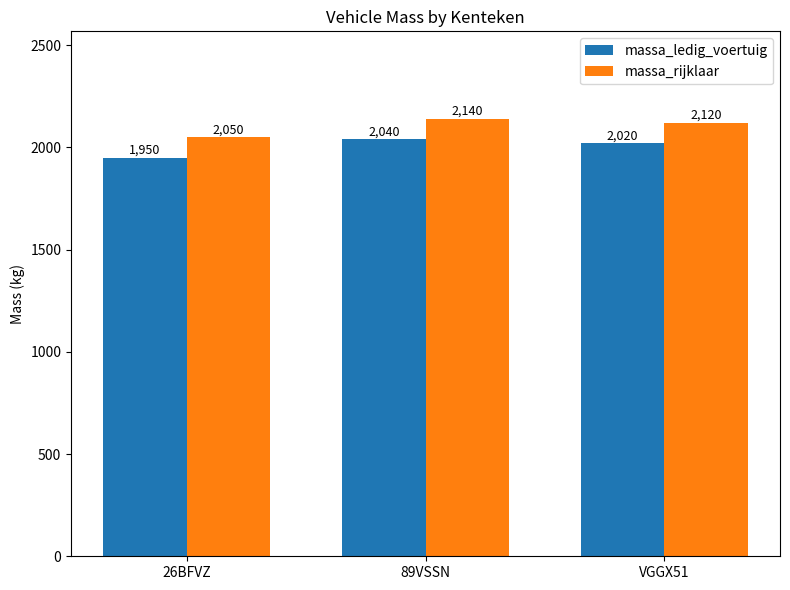

What is the average value of the massa_rijklaar series?

2103